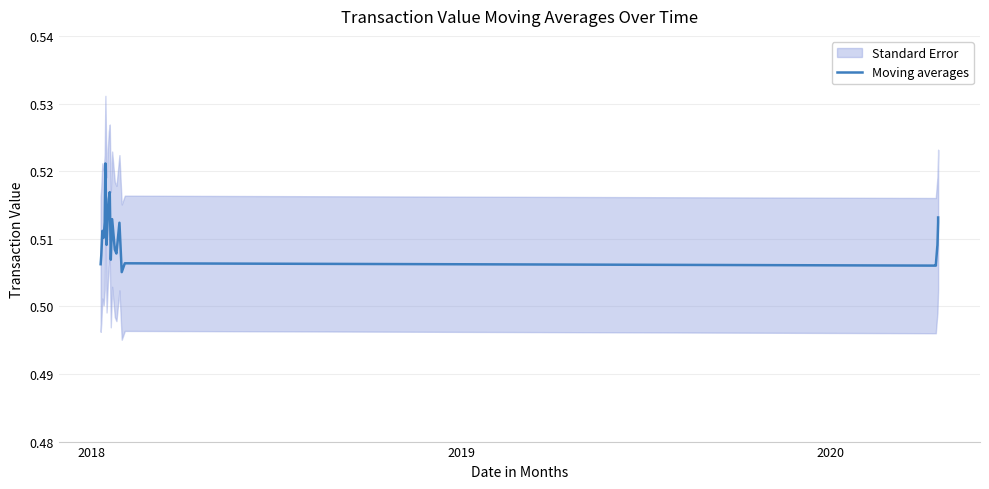

What is the minimum value shown in the chart?

0.5